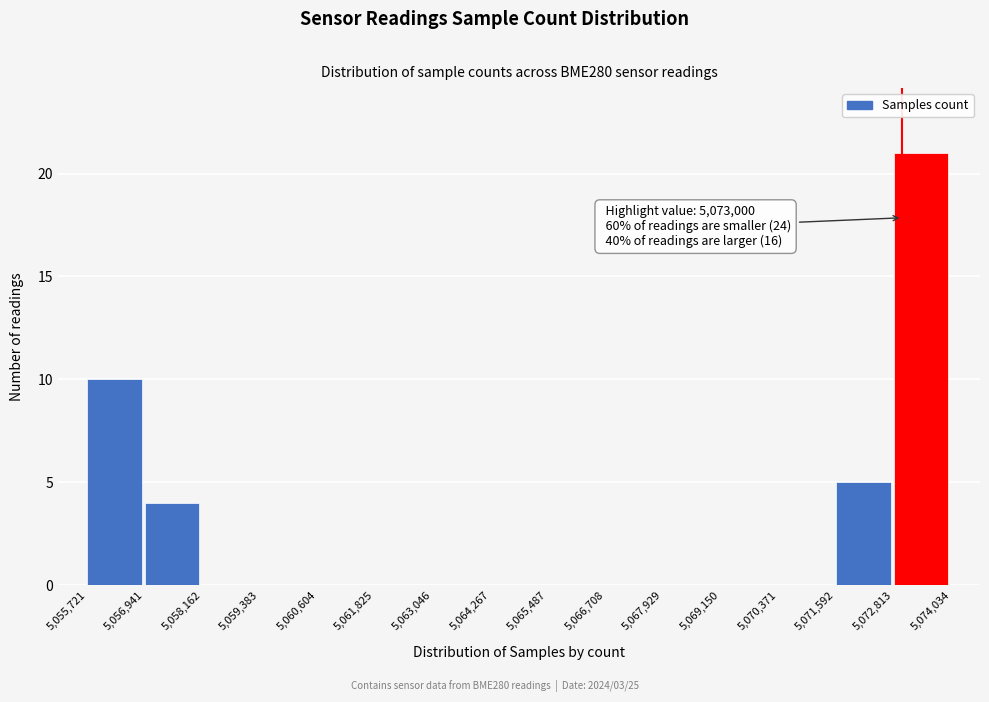

Over which range of the x-axis is the bar tallest?

5,072,813 to 5,074,034